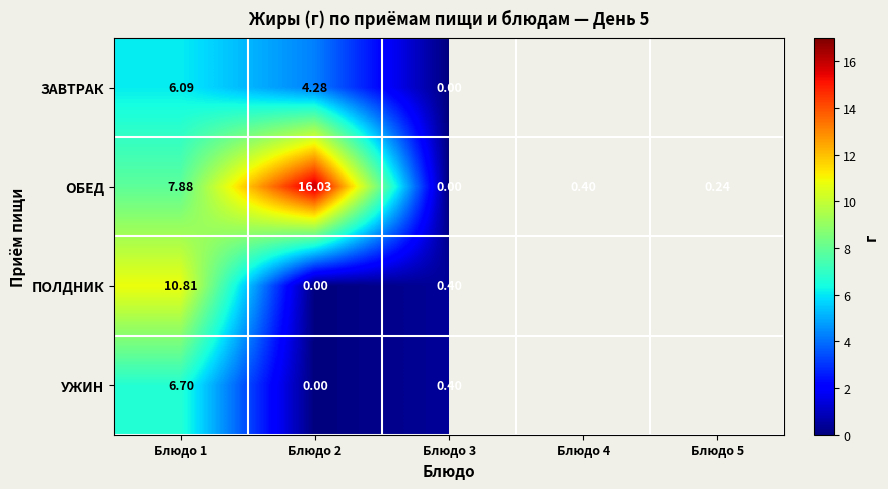

At Блюдо 1, list the series in order from largest to smallest.

ПОЛДНИК, ОБЕД, УЖИН, ЗАВТРАК